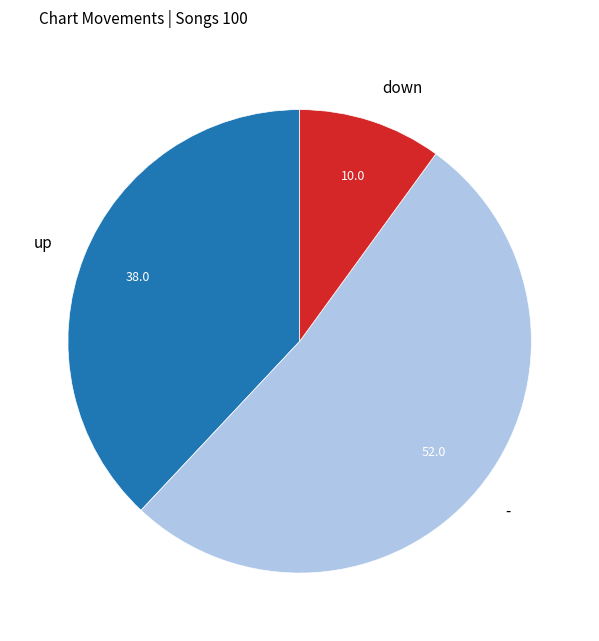

What is the smallest slice in the pie chart?

down